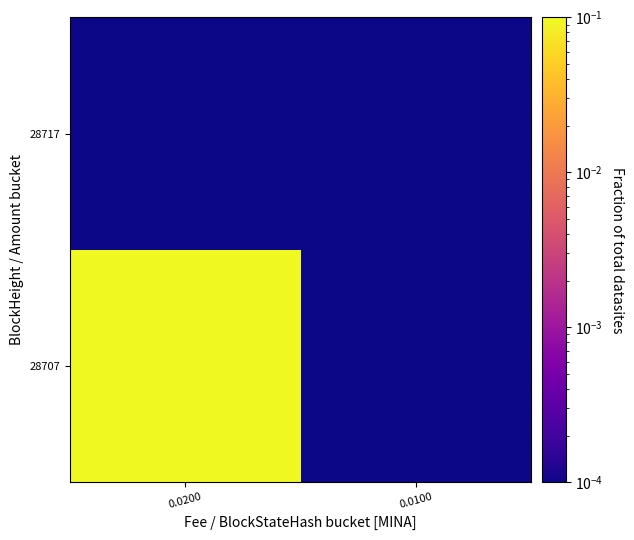

List the series in order of their peak value, lowest first.

28717, 28707